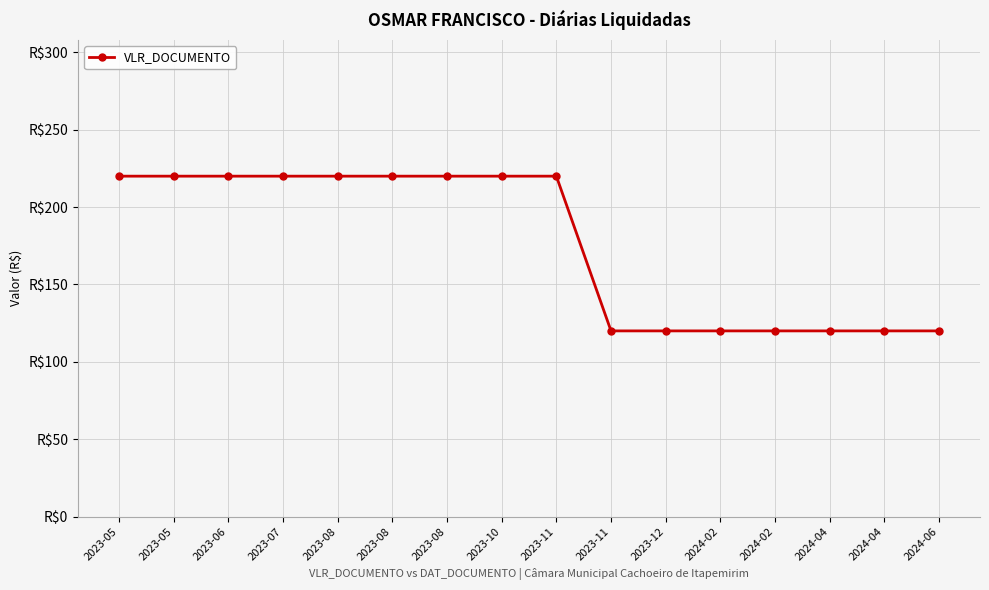

Is this an area chart (filled region under the line)?

No